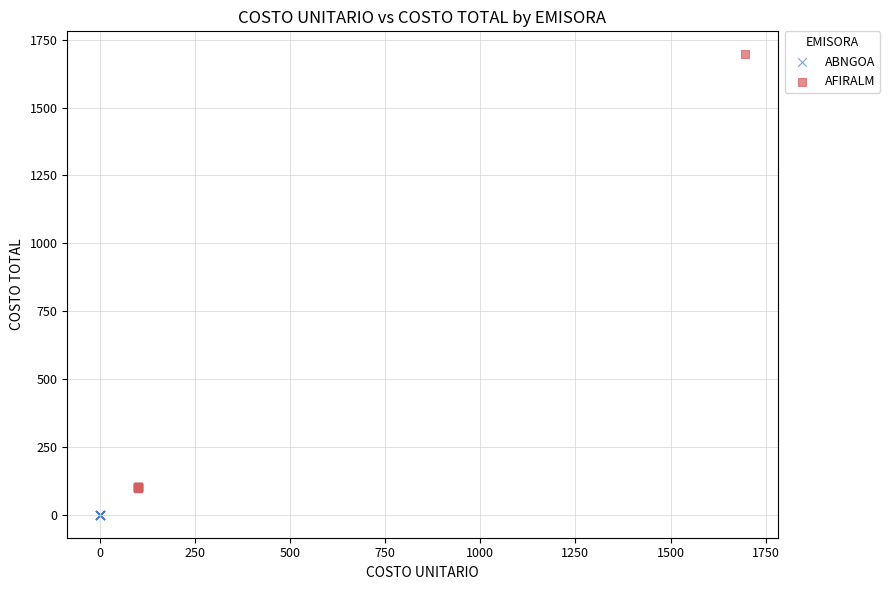

Which series contains the lowest Y value?

ABNGOA